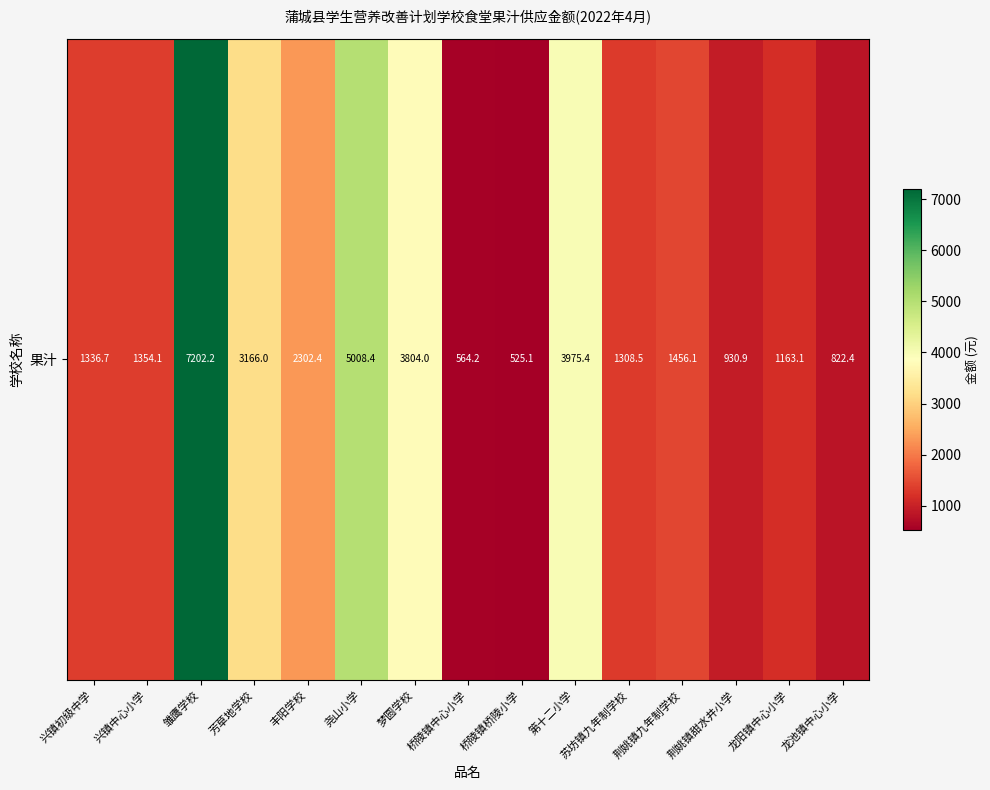

How many values exceed 1354?

8